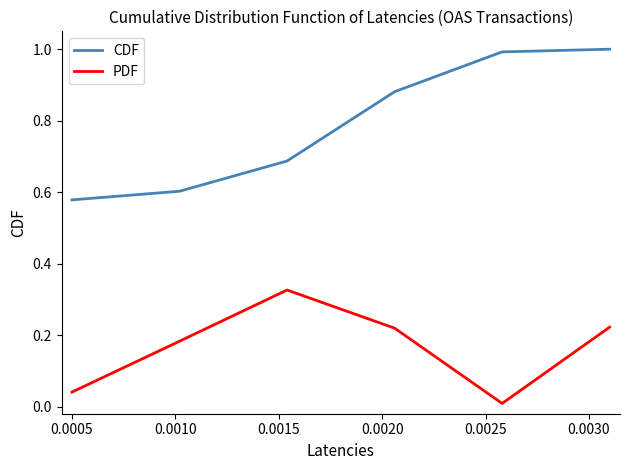

Rank the series by their average value, from lowest to highest.

PDF, CDF